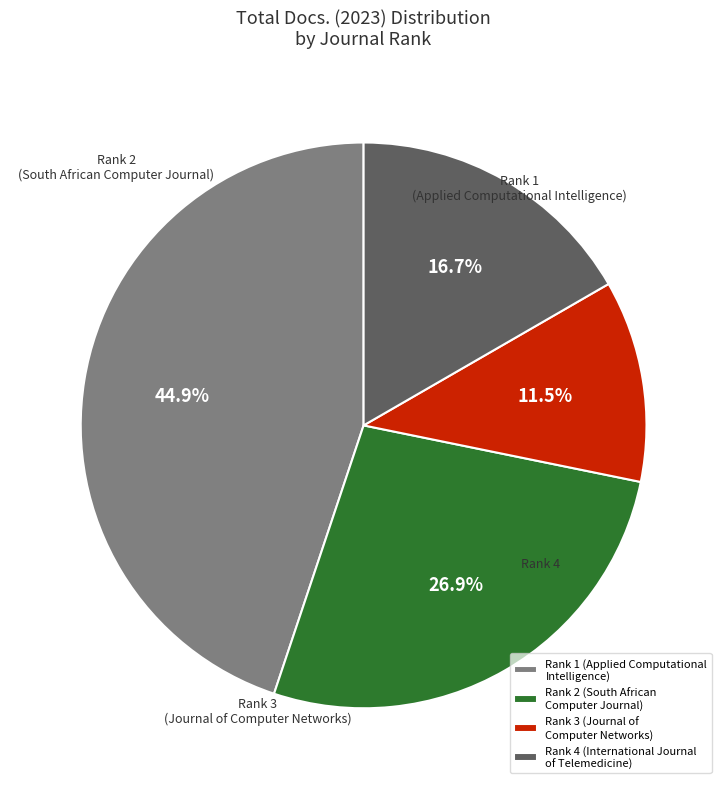

Rank the categories by value from lowest to highest.

Rank 3 (Journal of Computer Networks), Rank 4 (International Journal of Telemedicine), Rank 2 (South African Computer Journal), Rank 1 (Applied Computational Intelligence)